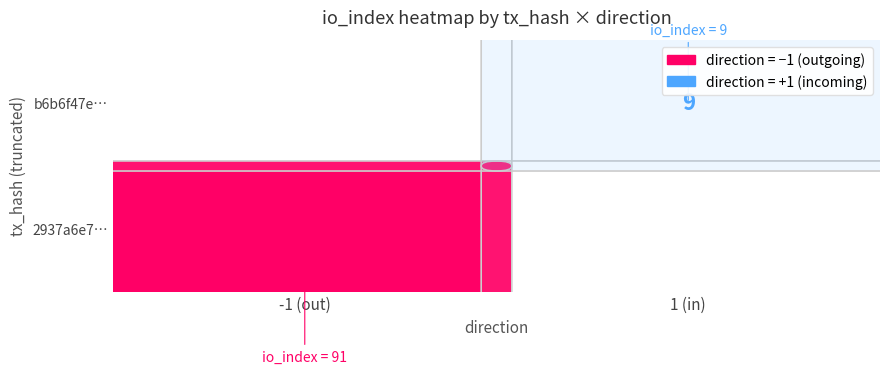

What is the sum of the 2937a6e7204474783247a2ad7a779bccc05206b values at direction and io_index?

90